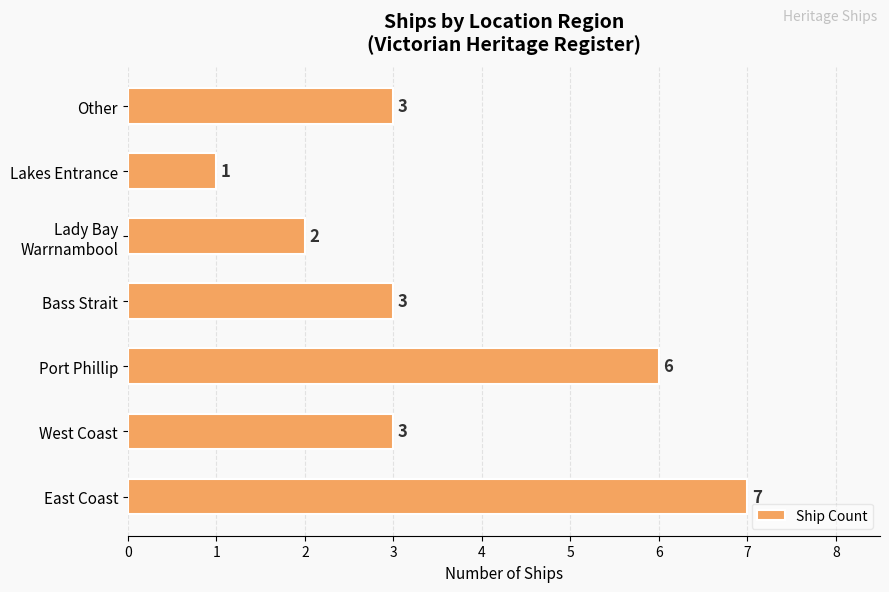

Reading bottom to top, list all the values displayed in this chart.

7	3	6	3	2	1	3